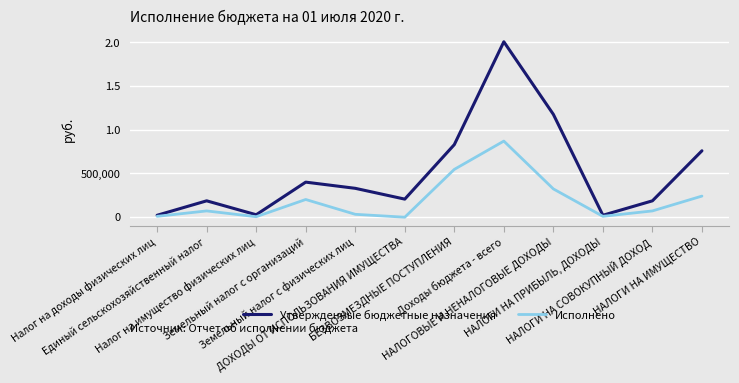

What are all the series names shown in the legend?

Утвержденные бюджетные назначения, Исполнено